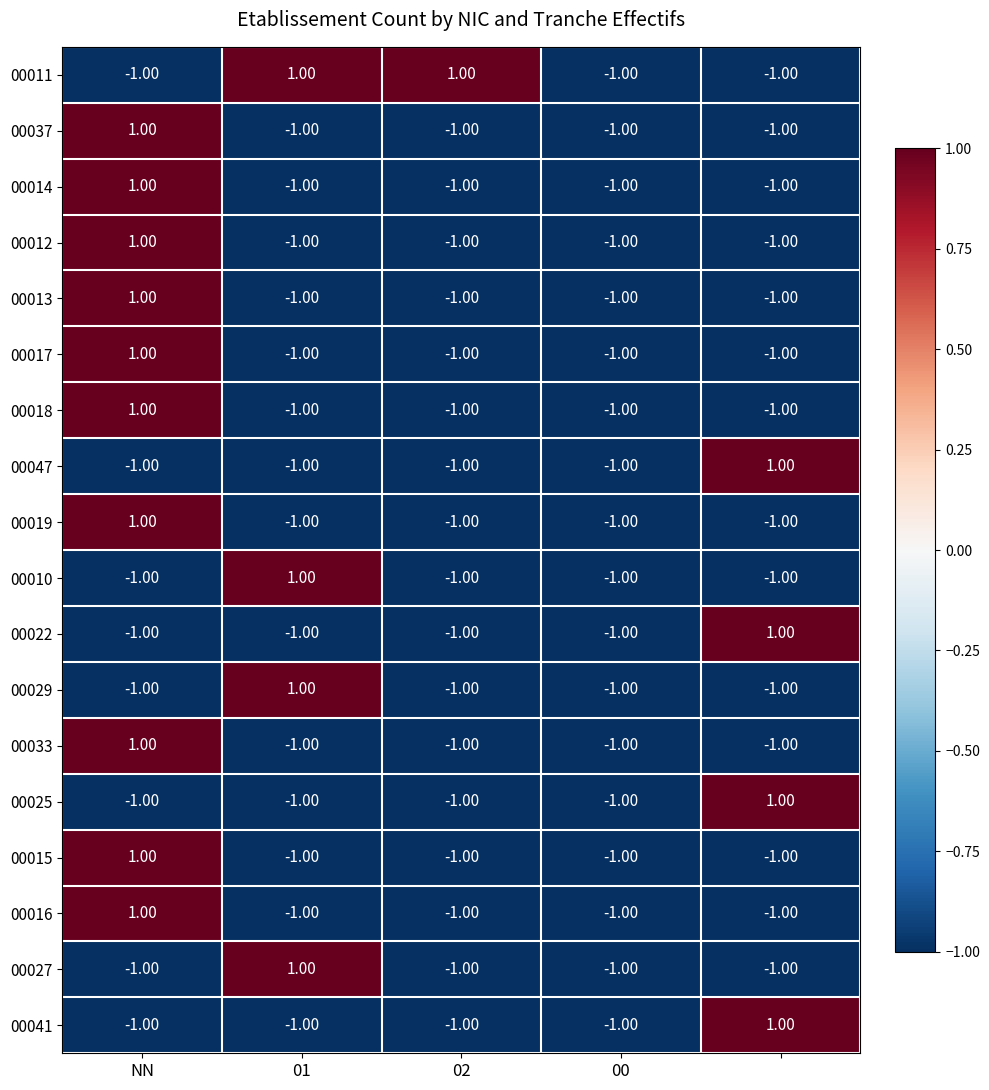

What is the greatest value displayed?

1